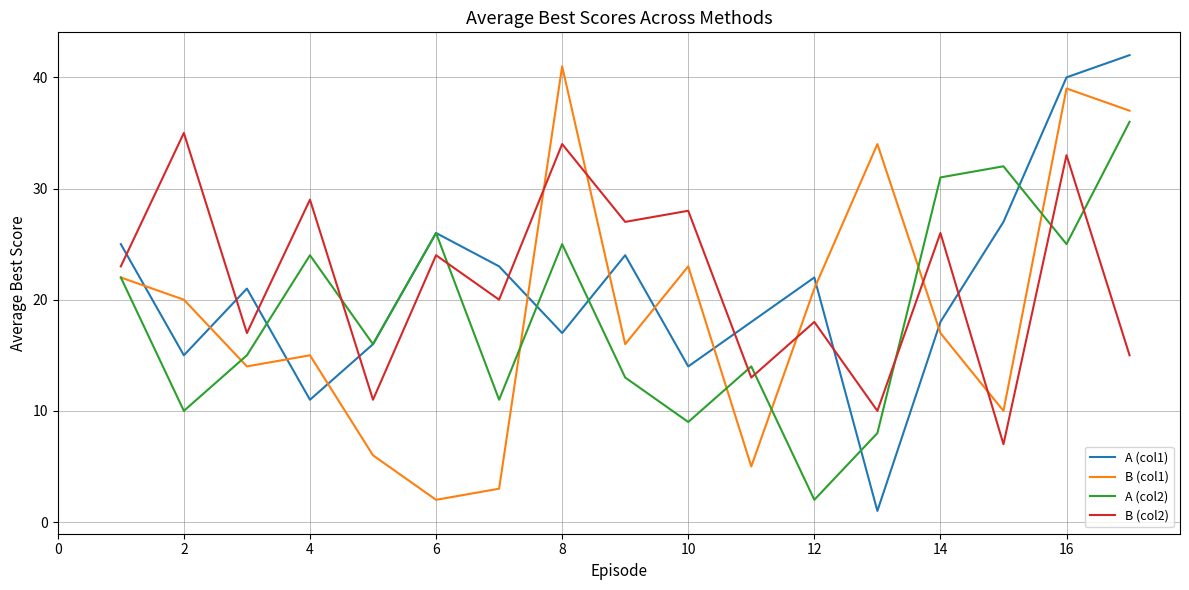

True or false: A (col2) and B (col2) intersect in this chart.

True